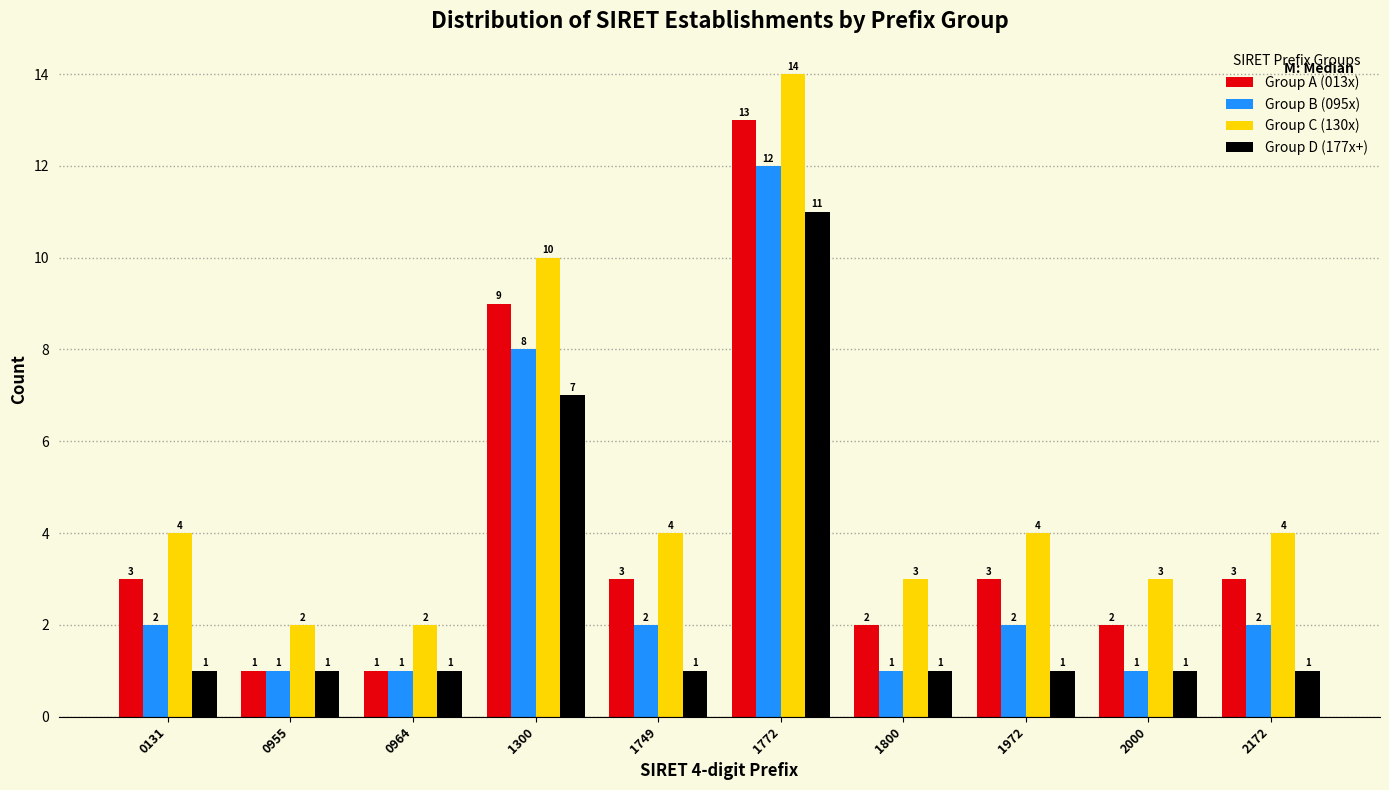

Reading right to left, list all the values displayed in this chart.

Group A (013x): 2172=3	2000=2	1972=3	1800=2	1772=13	1749=3	1300=9	0964=1	0955=1	0131=3
Group B (095x): 2172=2	2000=1	1972=2	1800=1	1772=12	1749=2	1300=8	0964=1	0955=1	0131=2
Group C (130x): 2172=4	2000=3	1972=4	1800=3	1772=14	1749=4	1300=10	0964=2	0955=2	0131=4
Group D (177x+): 2172=1	2000=1	1972=1	1800=1	1772=11	1749=1	1300=7	0964=1	0955=1	0131=1